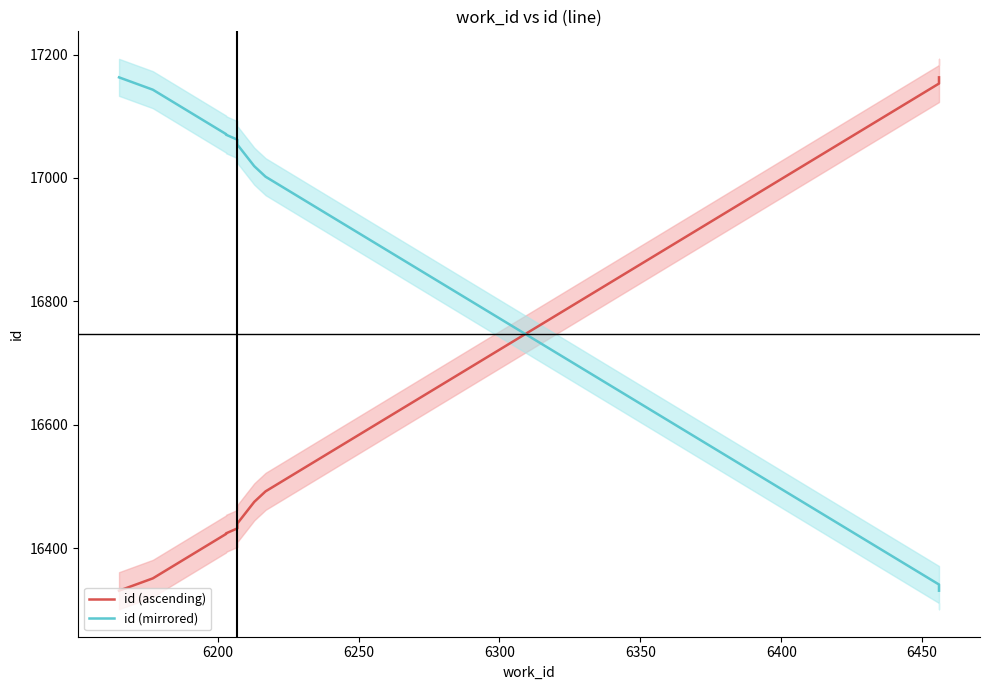

What is the label of the 6th point from the right?

6350